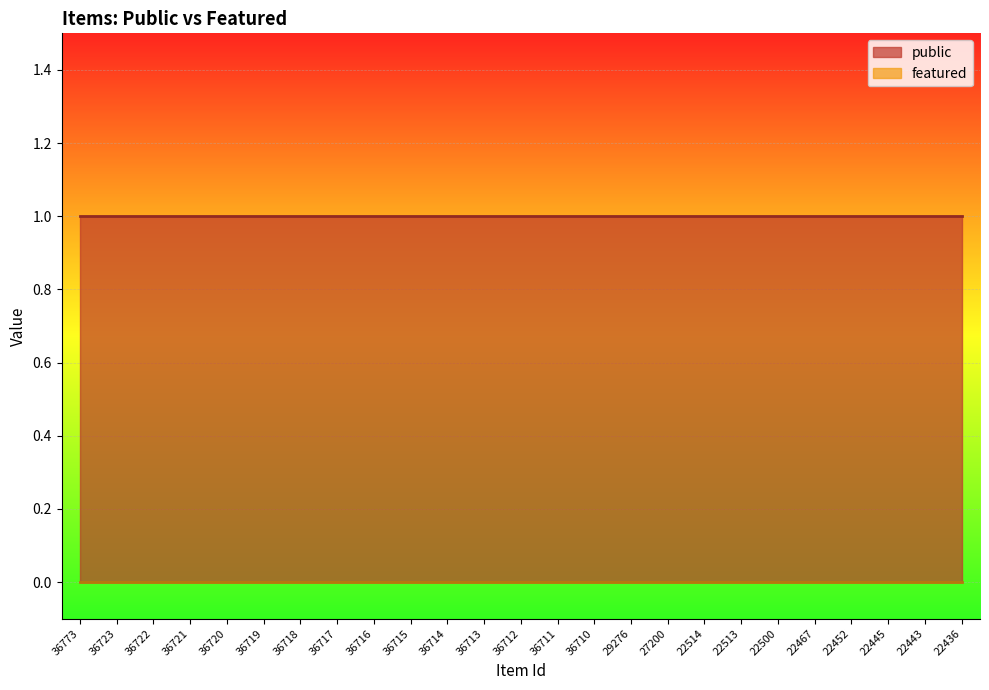

Is the value of featured at 36711 greater than the value of public at 22452?

No